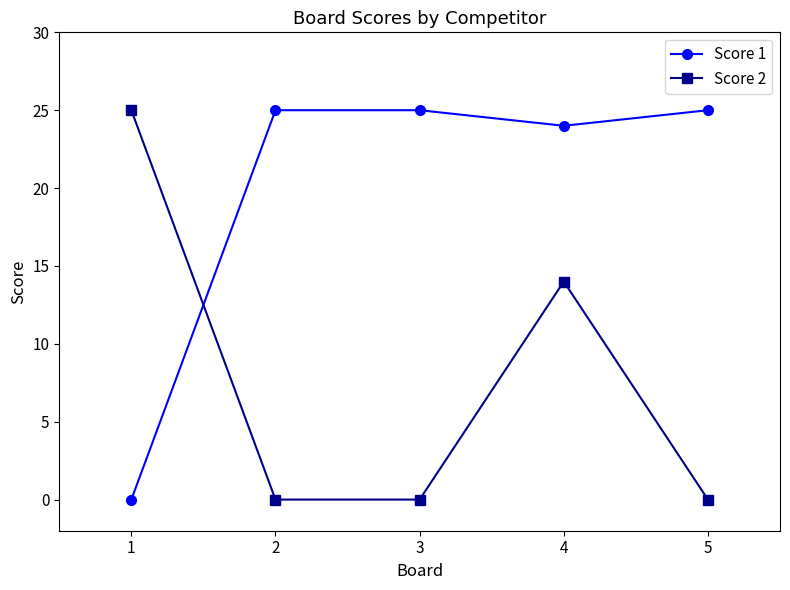

What is the difference between the highest and lowest values at 2?

25